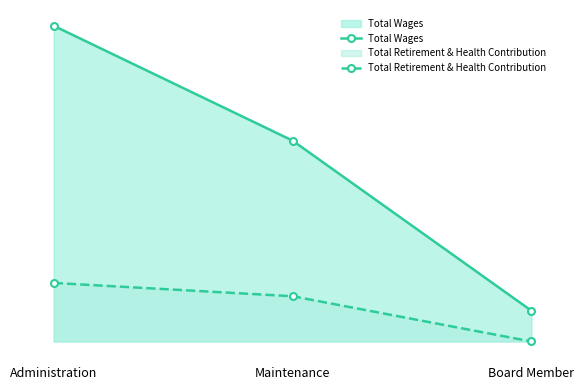

Reading left to right, extract all data points from this chart.

Total Wages: Administration=170061	Maintenance=108200	Board Member=16550
Total Retirement & Health Contribution: Administration=31548	Maintenance=24374	Board Member=0